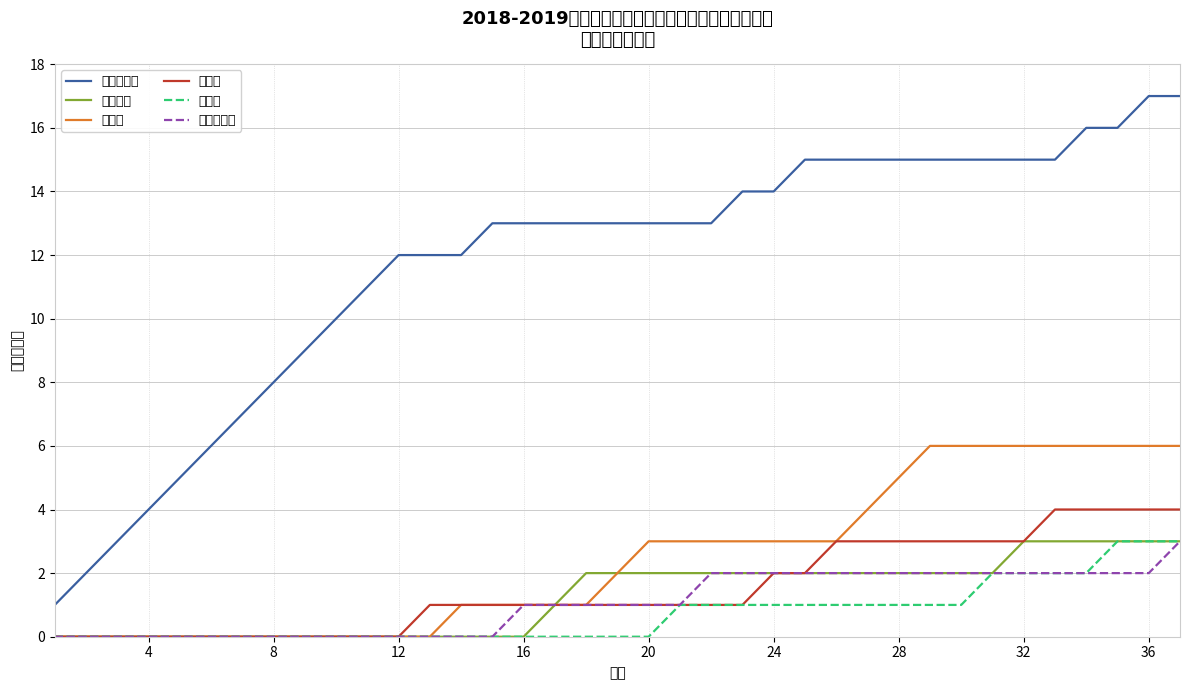

True or false: 行政政法处 and 产业发展处 cross at least once.

False